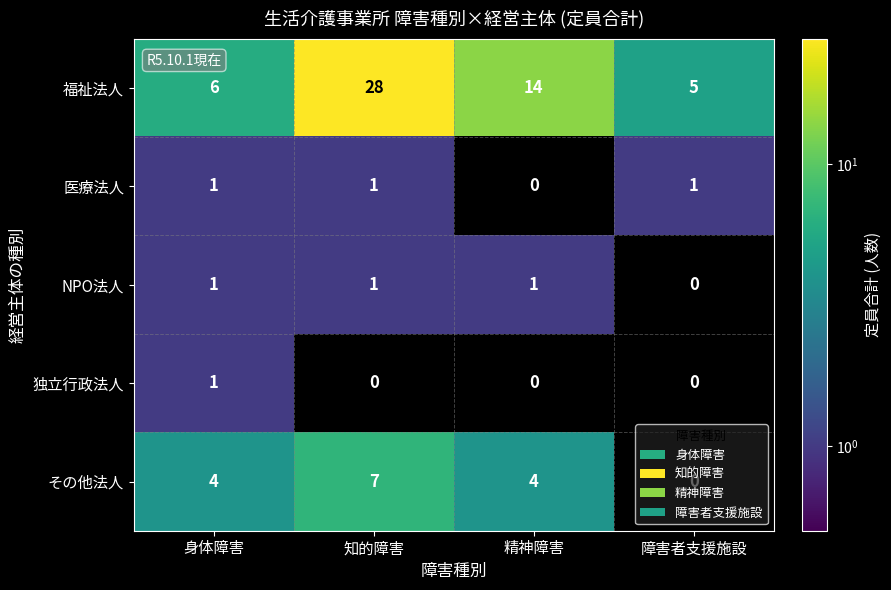

How many positive values does the その他法人 series have?

3